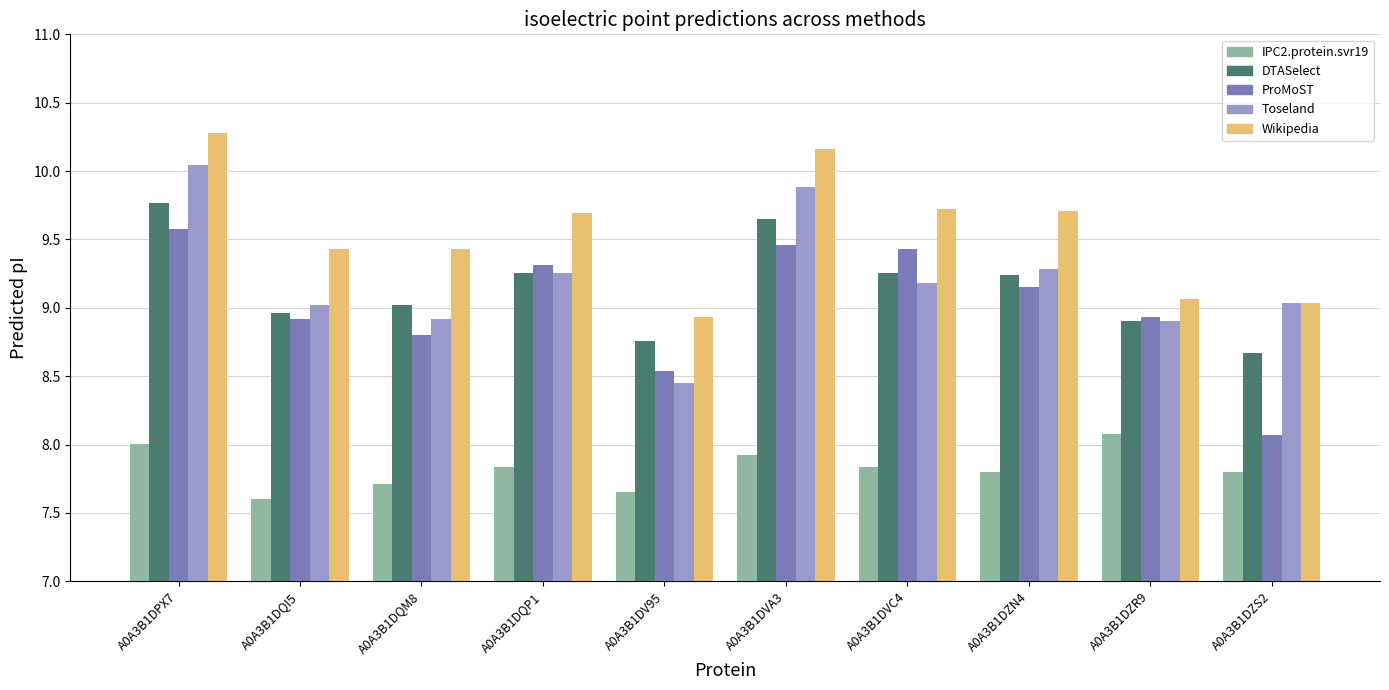

What is the approximate value of Wikipedia at A0A3B1DQP1?

9.7